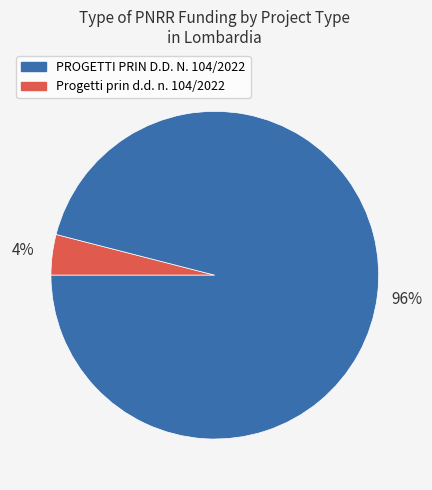

How many slices are in this pie chart?

2